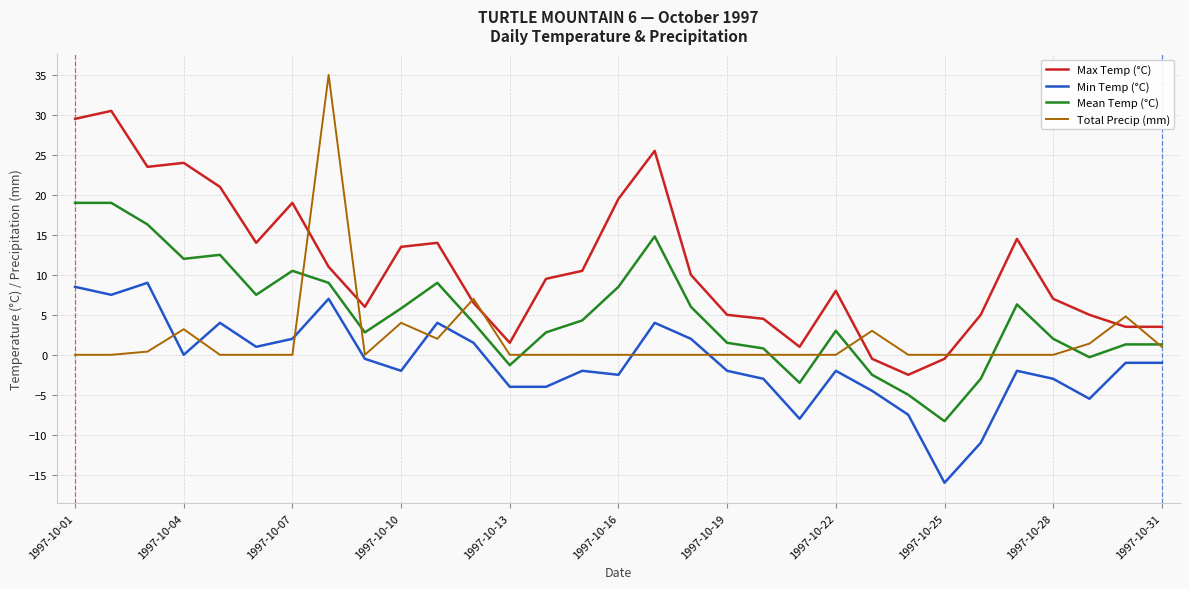

List the series in order of their peak value, lowest first.

Min Temp (°C), Mean Temp (°C), Max Temp (°C), Total Precip (mm)